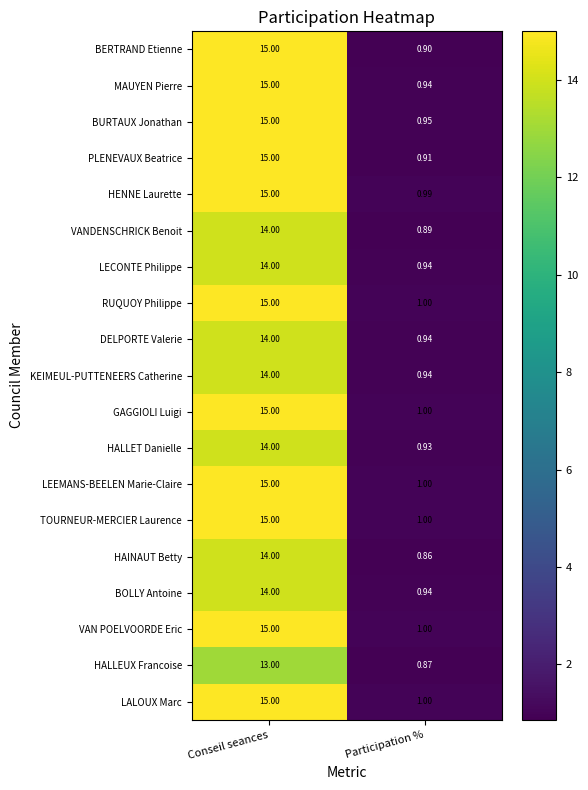

Between Conseil seances and Participation %, which series saw the biggest shift?

BERTRAND Etienne